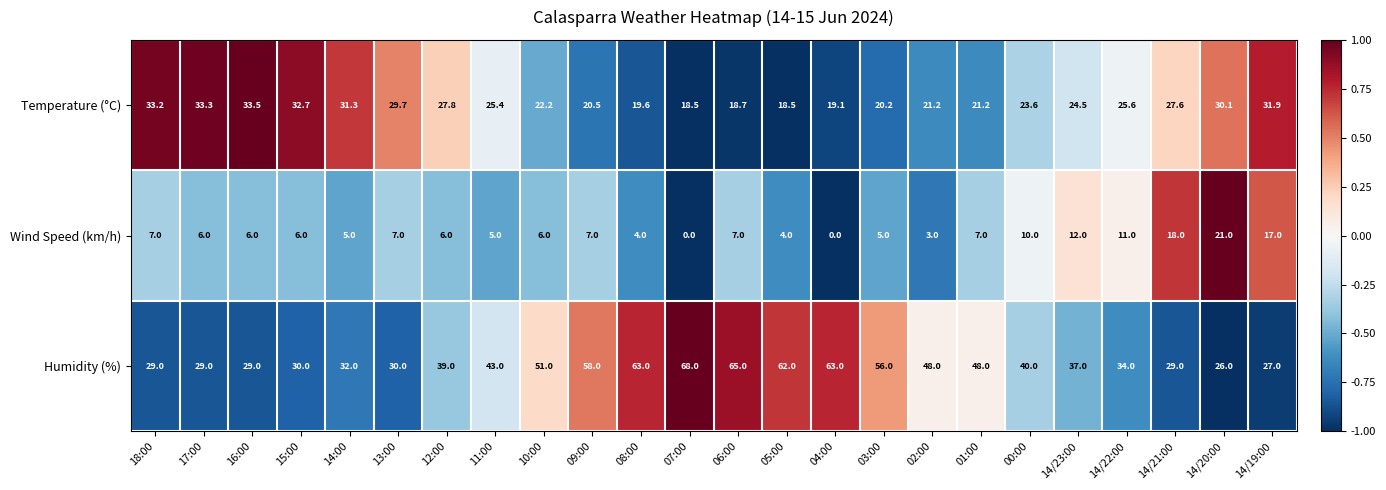

Which series changed the most between 16:00 and 12:00?

Humidity (%)